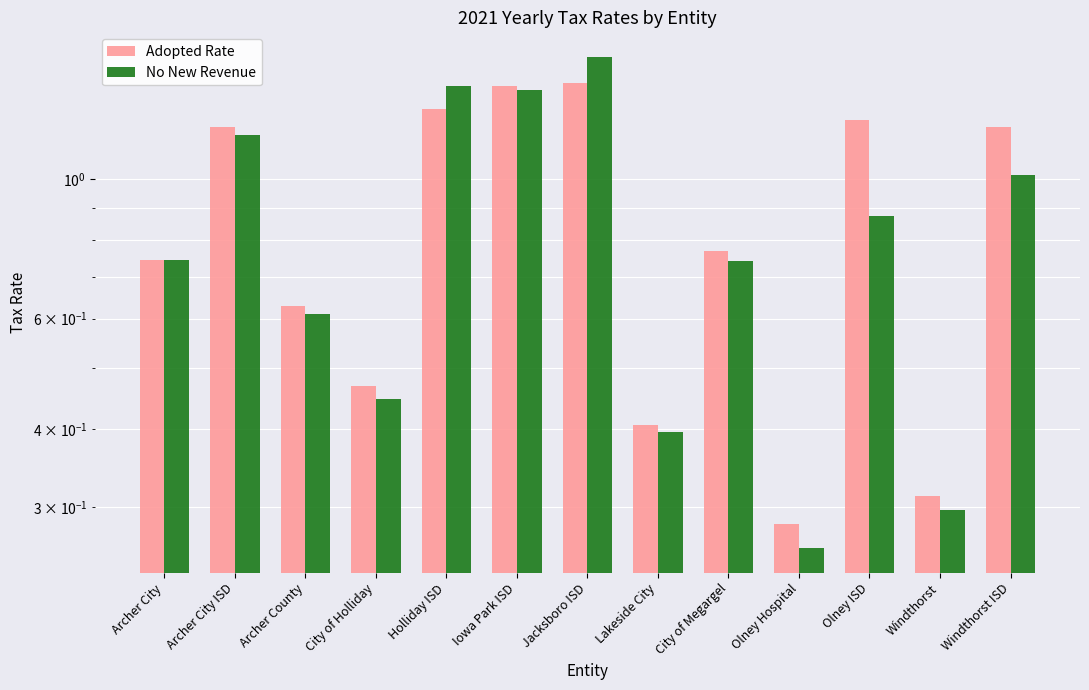

Reading left to right, what are all the values shown in this chart?

Adopted Rate: Archer City=0.7	Archer City ISD=1.2	Archer County=0.6	City of Holliday=0.5	Holliday ISD=1.3	Iowa Park ISD=1.4	Jacksboro ISD=1.4	Lakeside City=0.4	City of Megargel=0.8	Olney Hospital=0.3	Olney ISD=1.2	Windthorst=0.3	Windthorst ISD=1.2
No New Revenue: Archer City=0.7	Archer City ISD=1.2	Archer County=0.6	City of Holliday=0.4	Holliday ISD=1.4	Iowa Park ISD=1.4	Jacksboro ISD=1.6	Lakeside City=0.4	City of Megargel=0.7	Olney Hospital=0.3	Olney ISD=0.9	Windthorst=0.3	Windthorst ISD=1.0